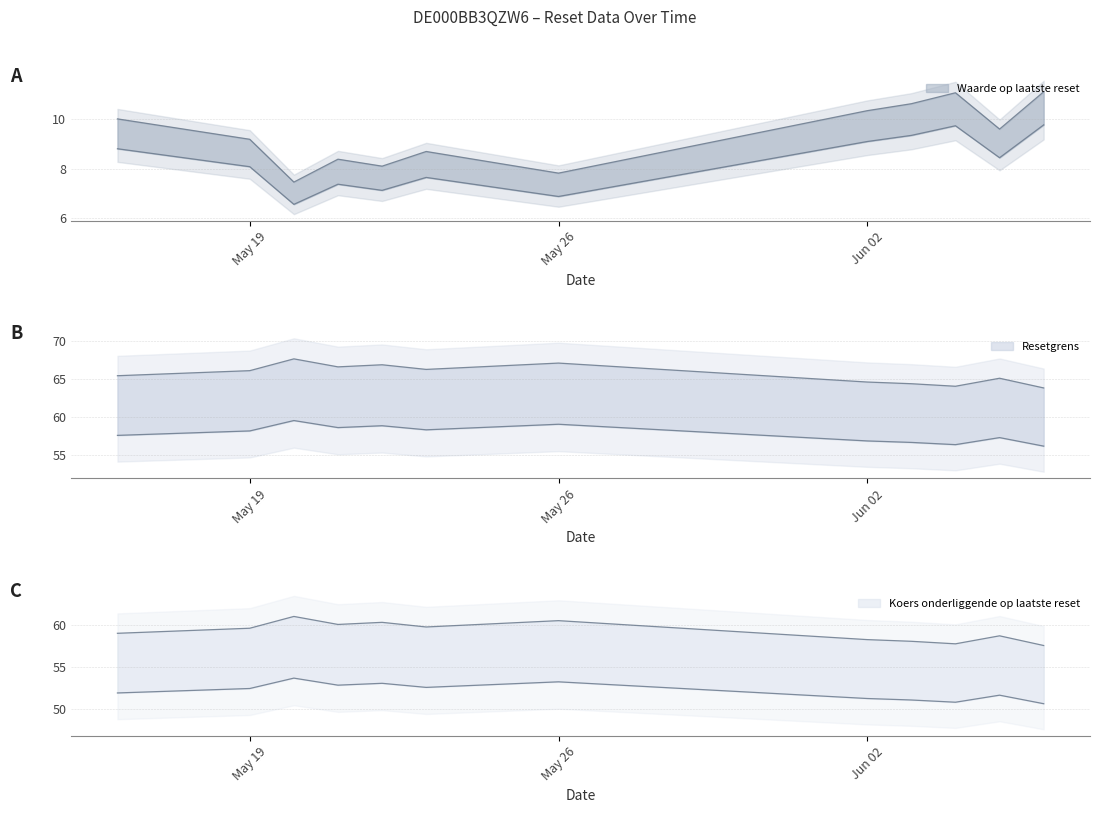

What is the value of the Waarde op laatste reset point at the 11th from the left?

9.6